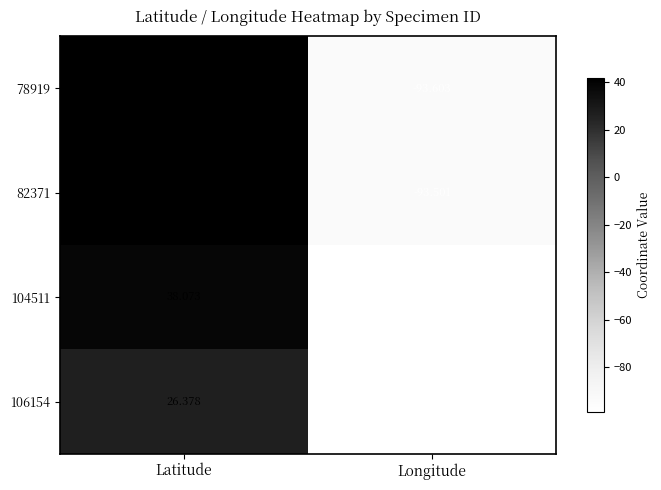

Which category has the highest value across all series?

Latitude